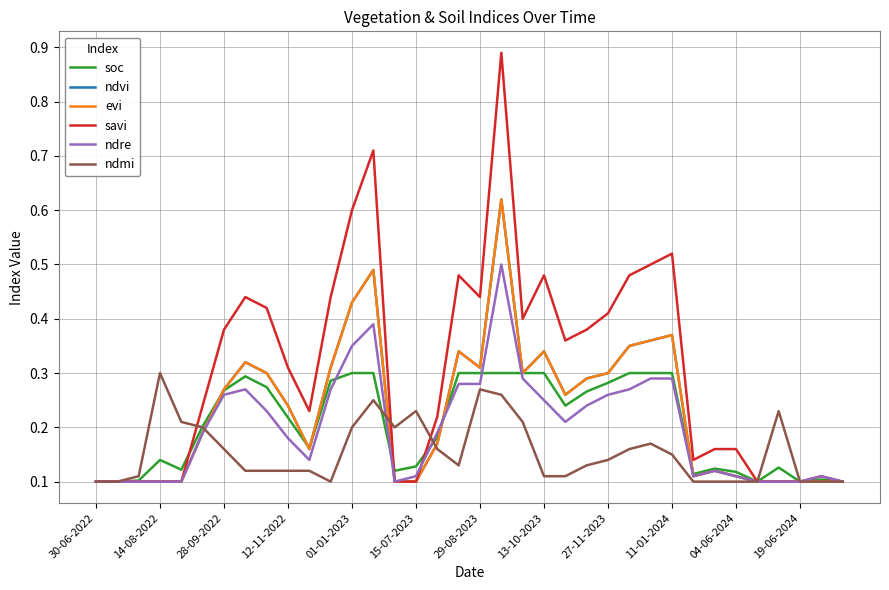

Does the chart have visible grid lines?

Yes